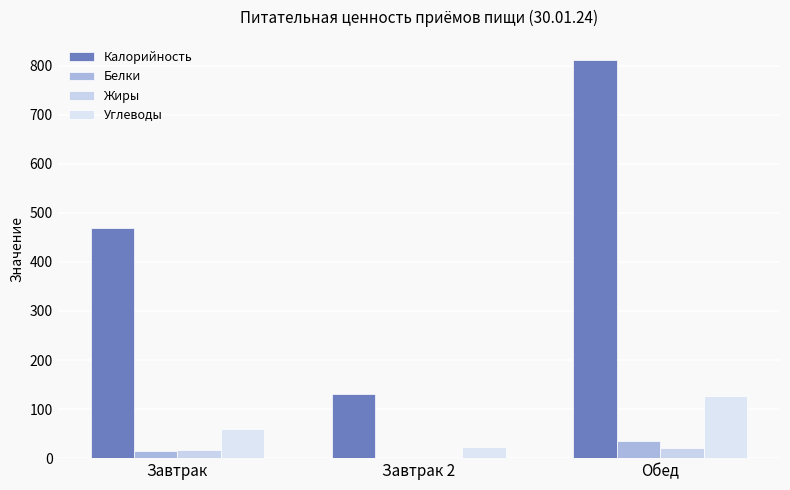

What is the greatest value displayed?

811.9